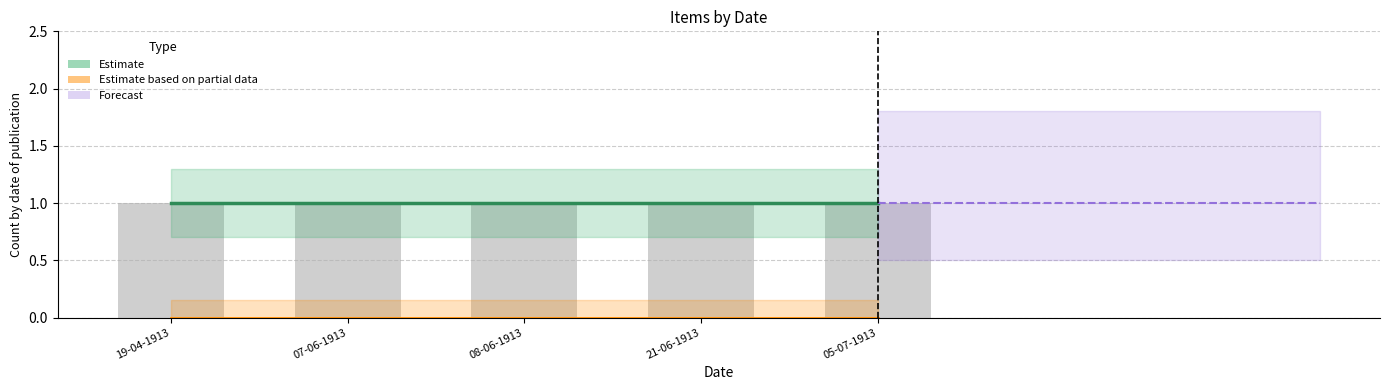

At which label does featured reach its minimum?

19-04-1913